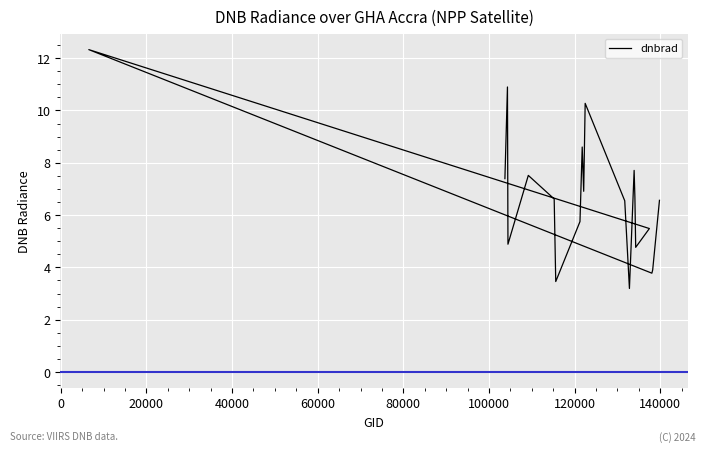

The value at 13 is 3.6. True or false?

False